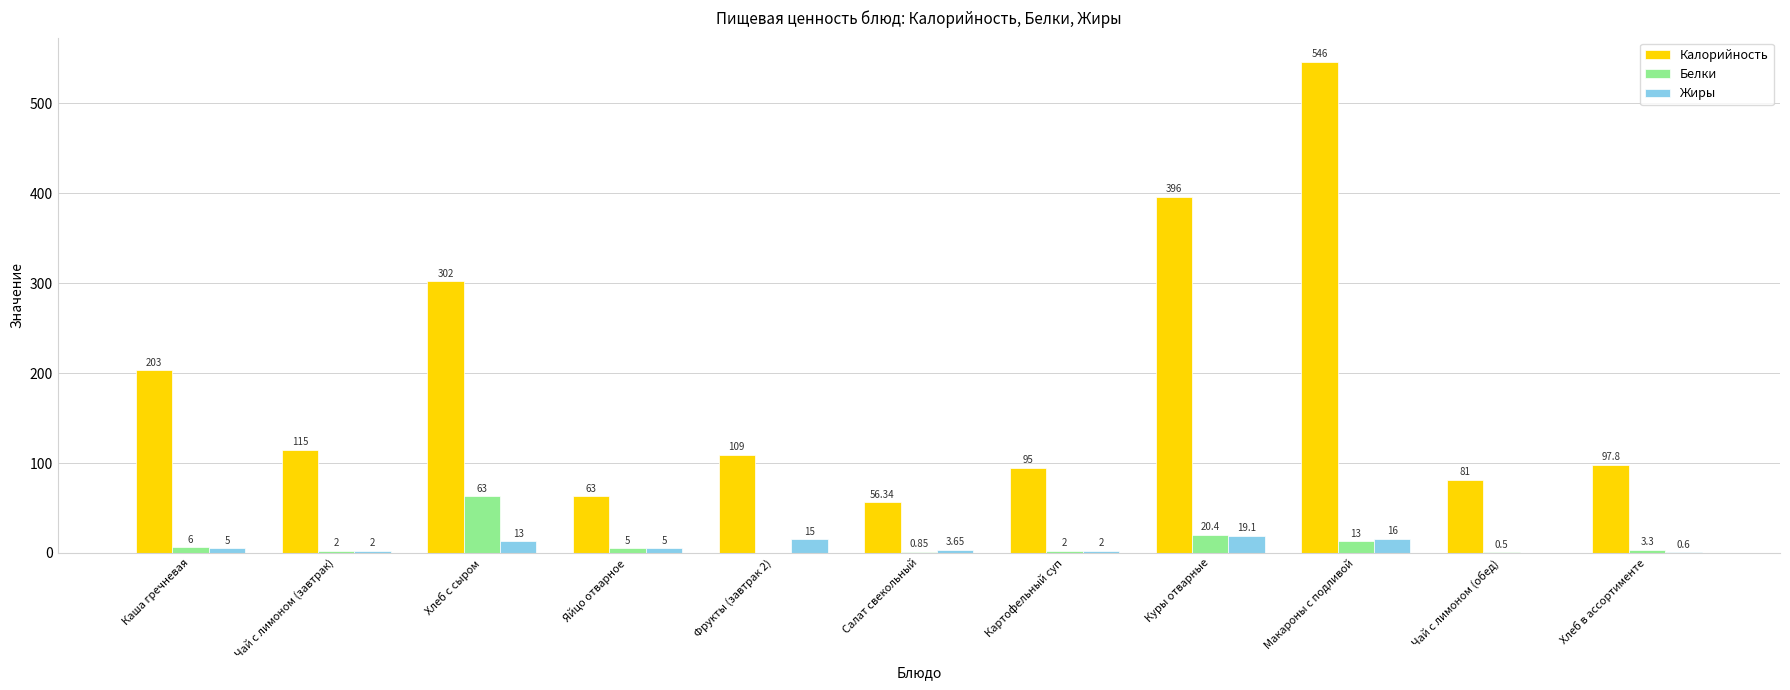

At which label is Калорийность closest to 301?

Хлеб с сыром